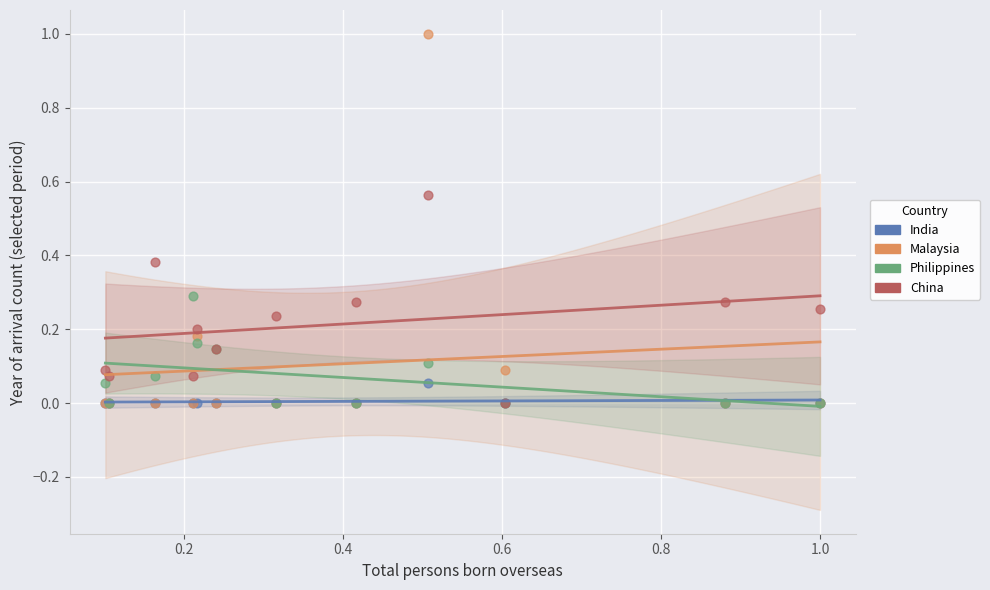

Which series has the widest spread of Y values?

Malaysia